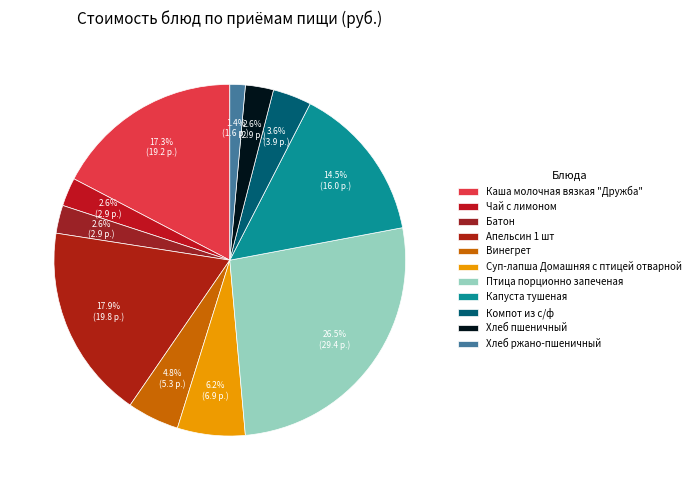

Rank the categories by value from highest to lowest.

Птица порционно запеченая, Апельсин 1 шт, Каша молочная вязкая "Дружба", Капуста тушеная, Суп-лапша Домашняя с птицей отварной, Винегрет, Компот из с/ф, Чай с лимоном, Батон, Хлеб пшеничный, Хлеб ржано-пшеничный